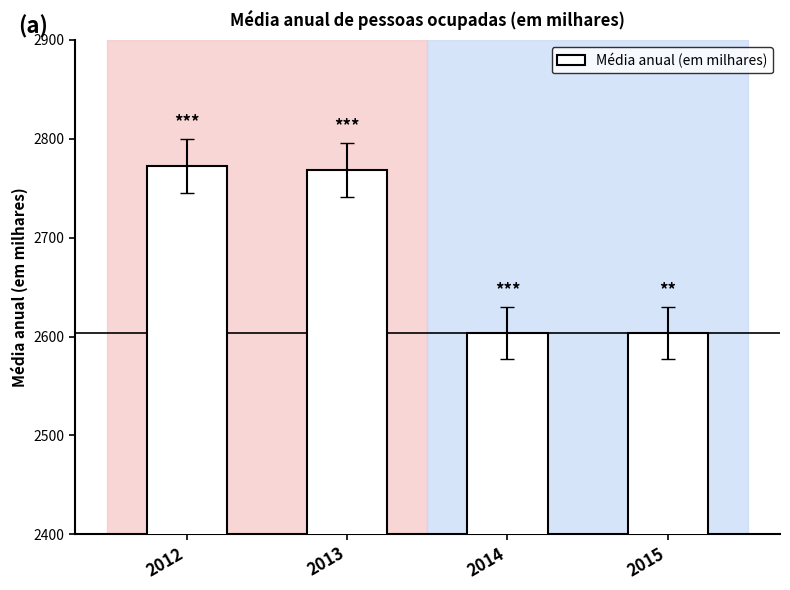

True or false: the data shows 2603.8 at 2015.

True